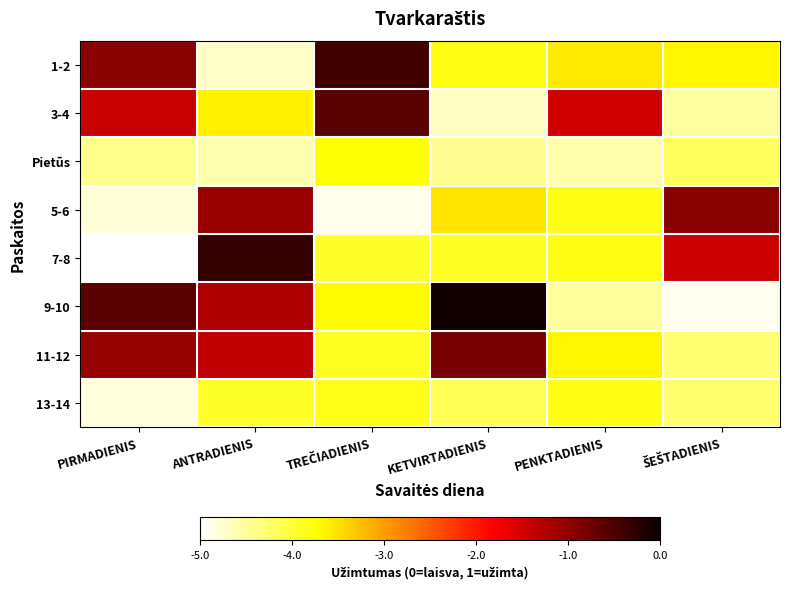

Which category has the lowest value across all series?

PIRMADIENIS